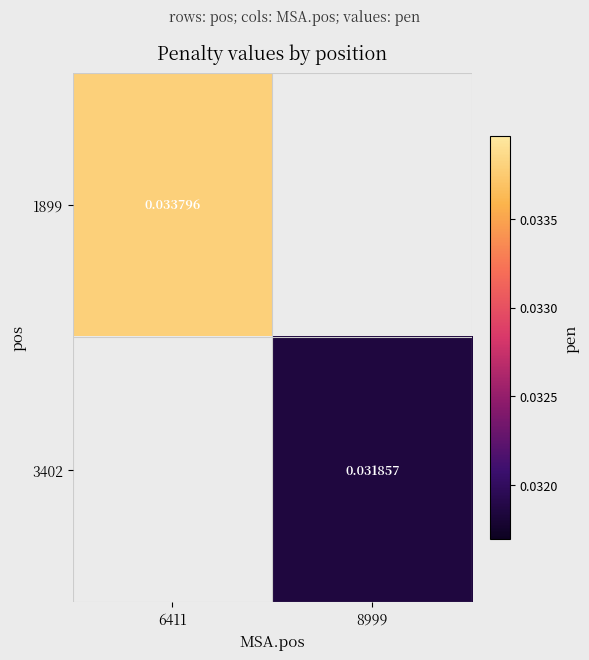

Is the value of 1899 at 6411 greater than the value of 3402 at 8999?

Yes